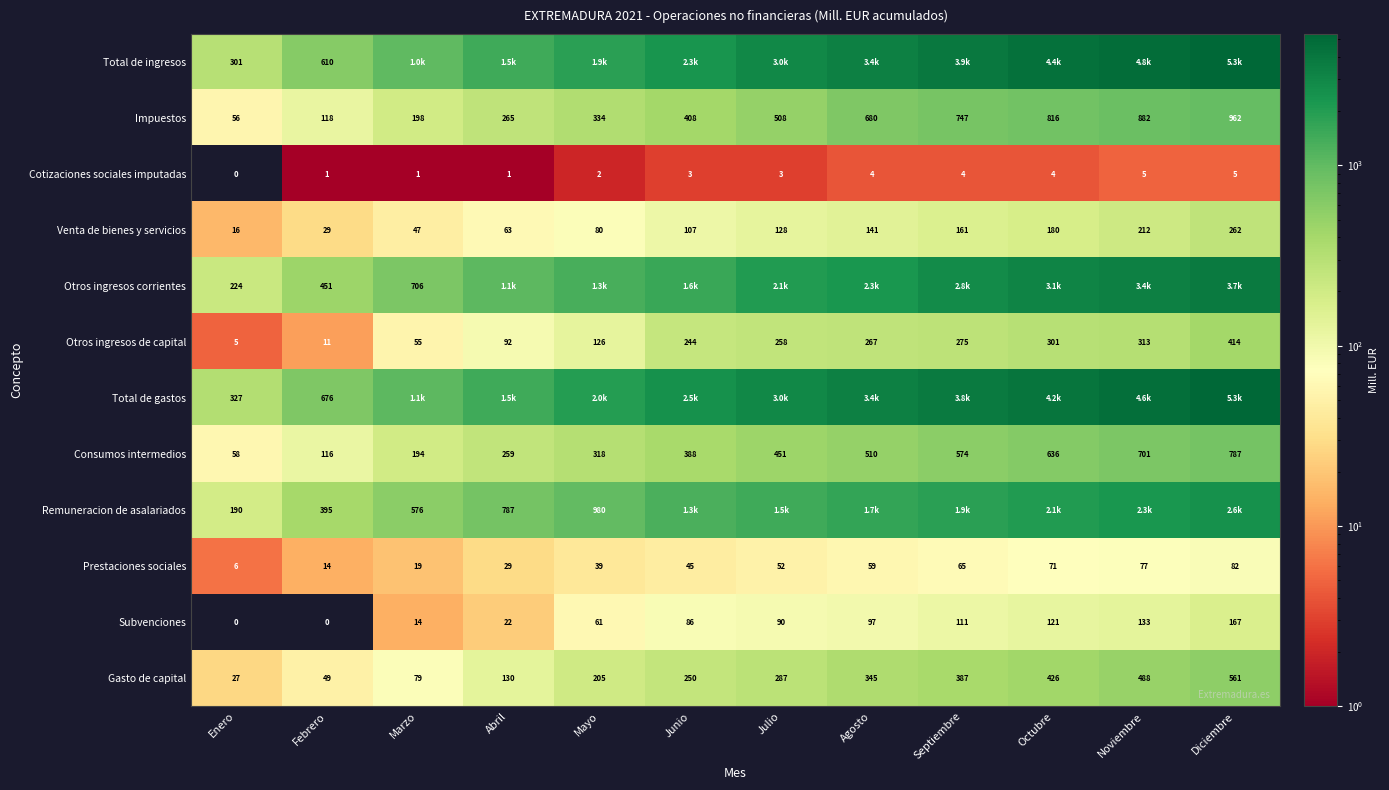

Is the value of Total de gastos at Febrero greater than the value of Gasto de capital at Agosto?

Yes